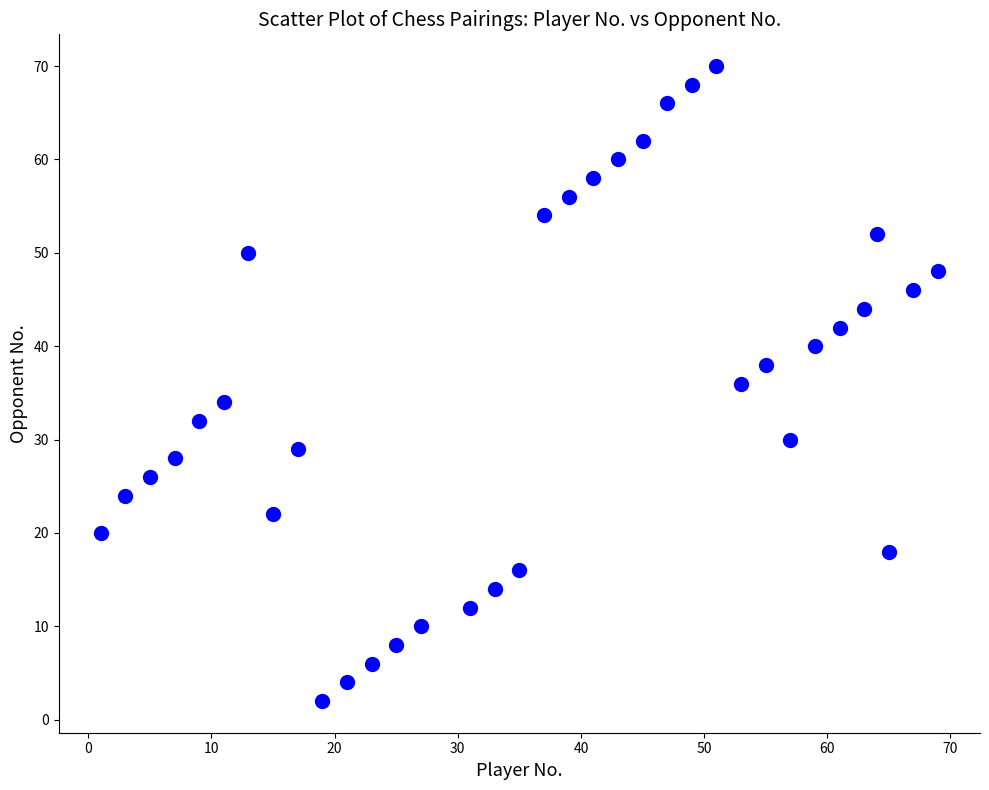

What is the range of Y values (max minus min)?

68